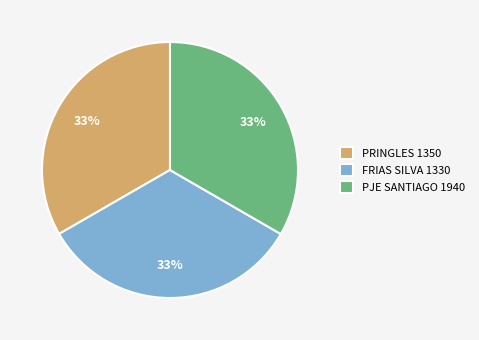

Does PJE SANTIAGO 1940 represent more than half of the total?

No